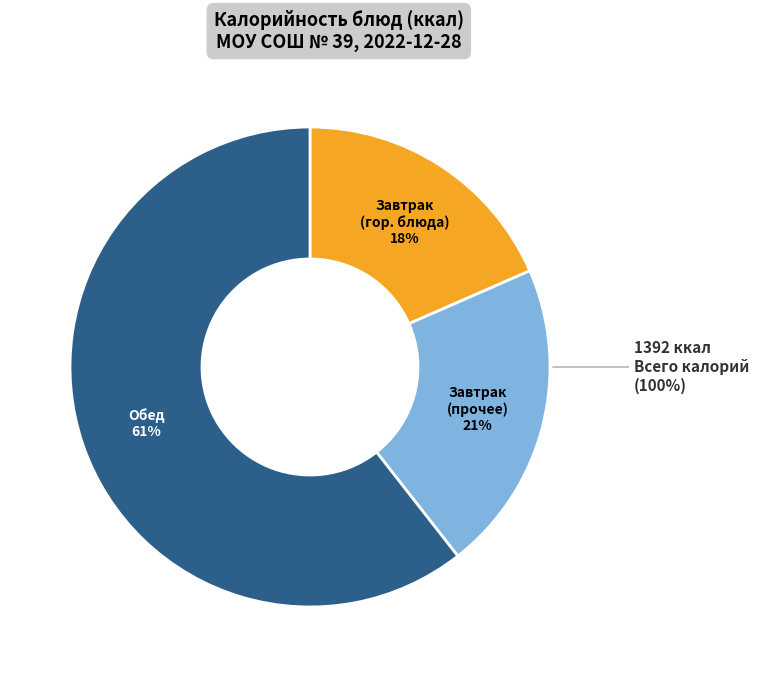

Is it true that Салат из квашеной капусты is 1% of the pie?

False